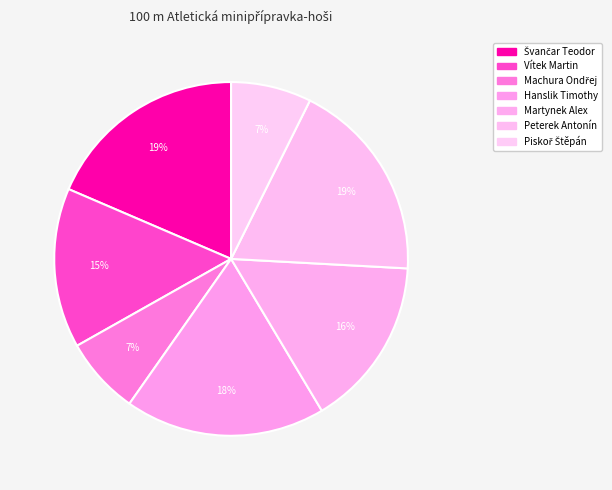

Which category has the biggest portion of the pie?

Švančar Teodor